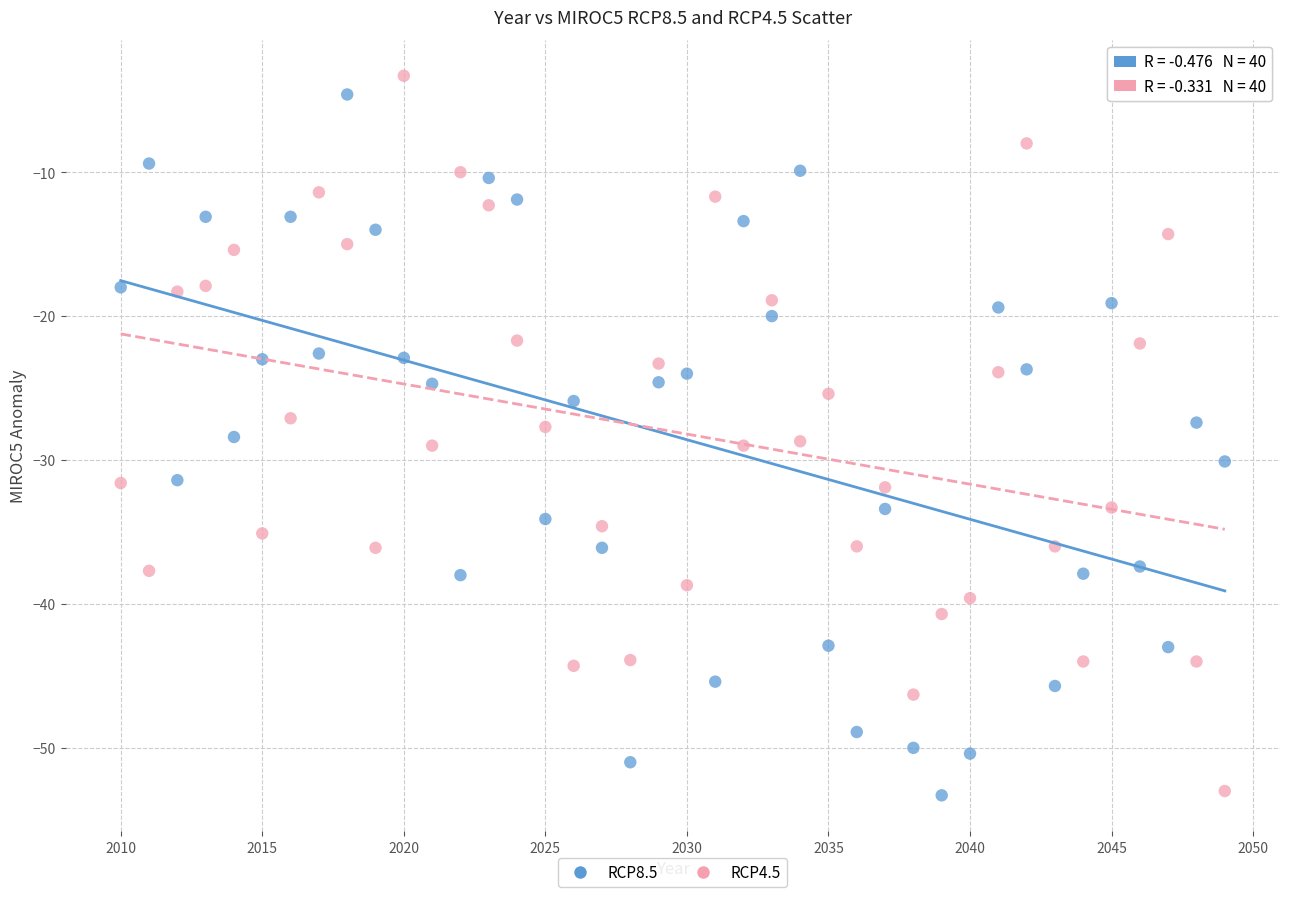

Across all data points, what is the range of Y values (max minus min)?

50.0